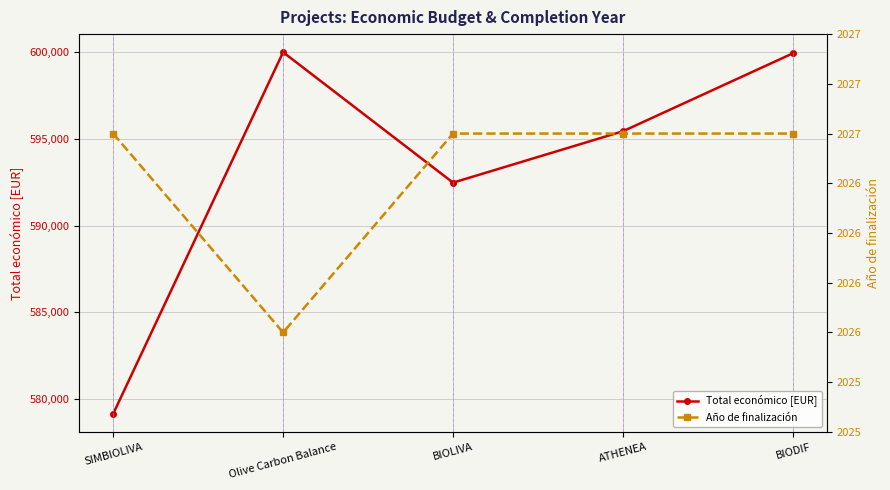

At ATHENEA, list the series in order from largest to smallest.

Total económico [EUR], Año de finalización